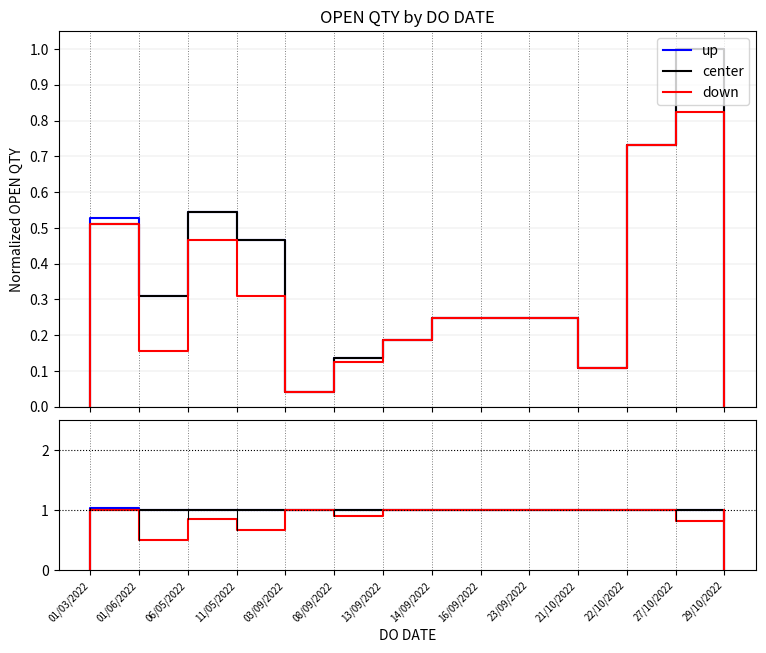

At which label is center closest to 0?

01/03/2022